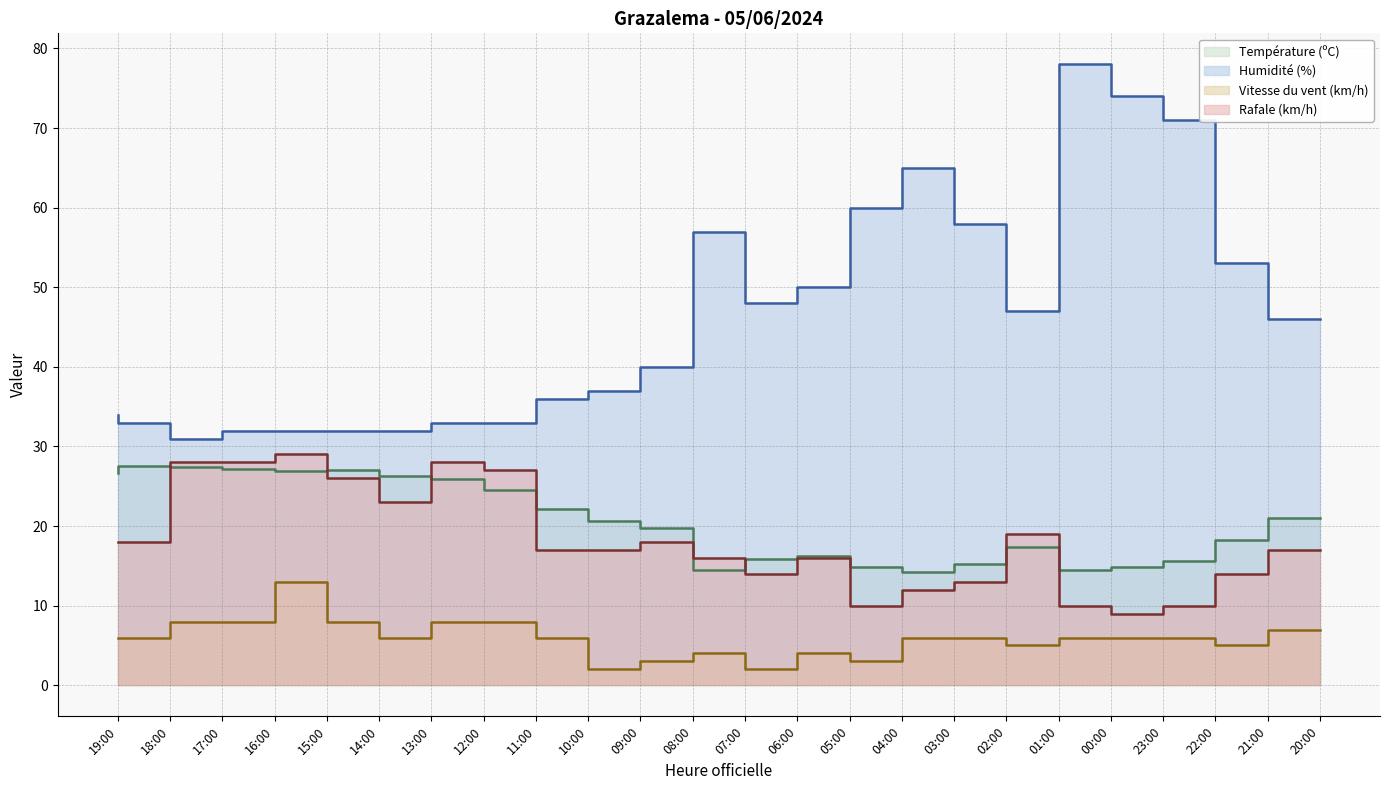

What is the value of the Humidité (%) point at the 5th from the left?

32.0